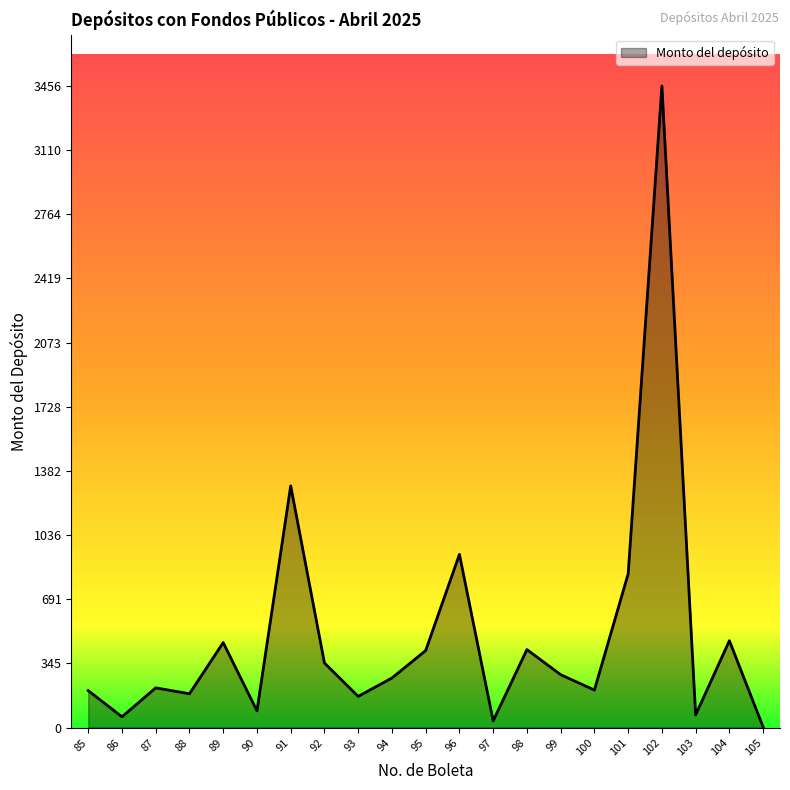

What is the sum of the values at 85 and 99?

484